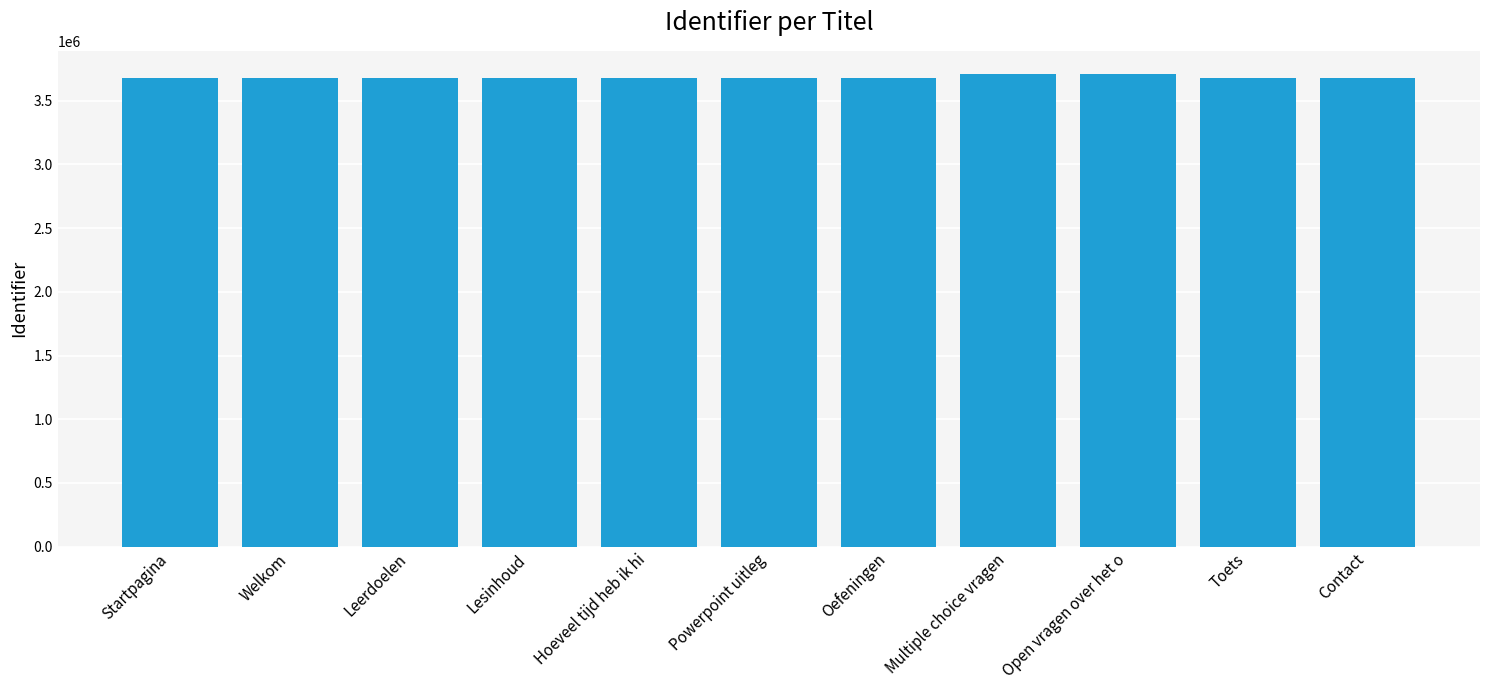

What value does the data have at Oefeningen, to the nearest 50?

3676350